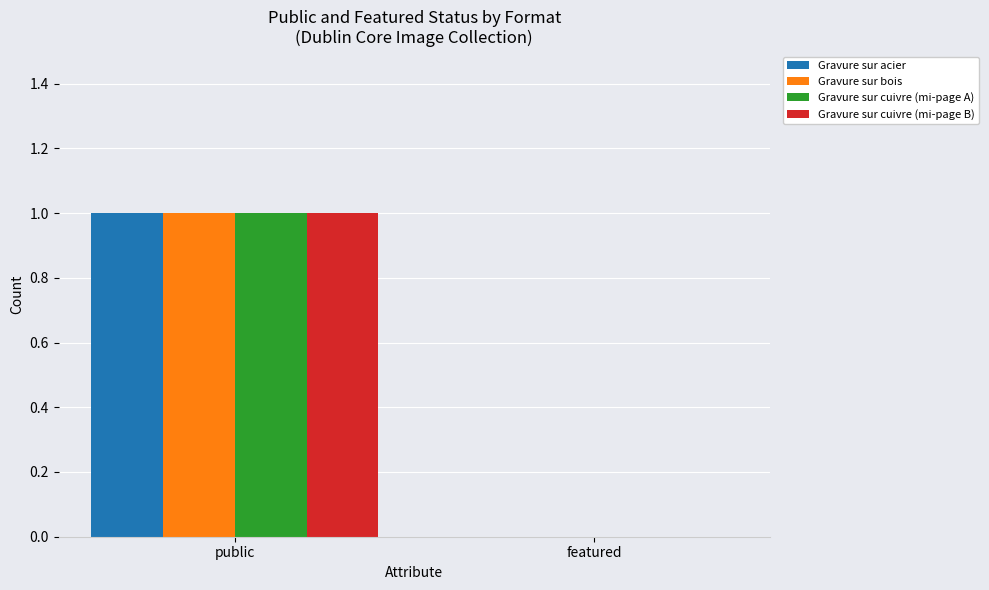

Where is Gravure sur cuivre (mi-page A) nearest to the value 0?

featured